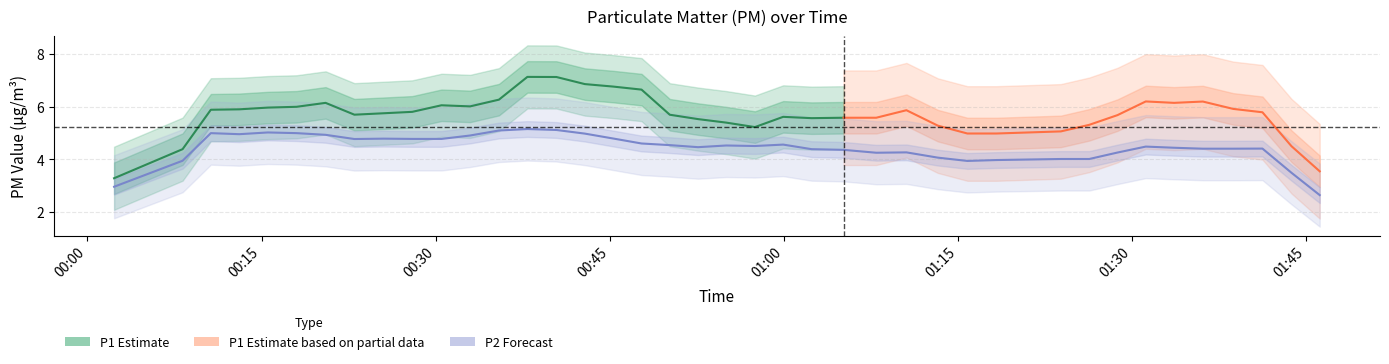

True or false: P2 and P1 cross at least once.

False